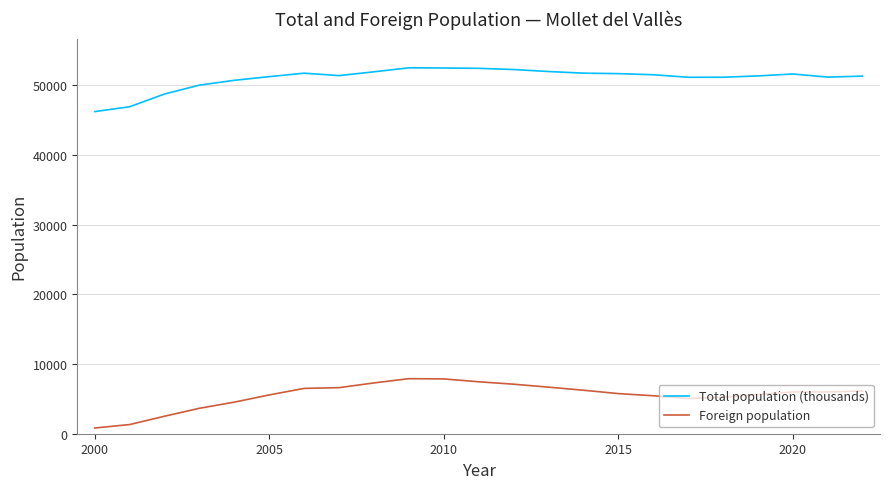

Which series has the largest total across all categories?

Total population (thousands)